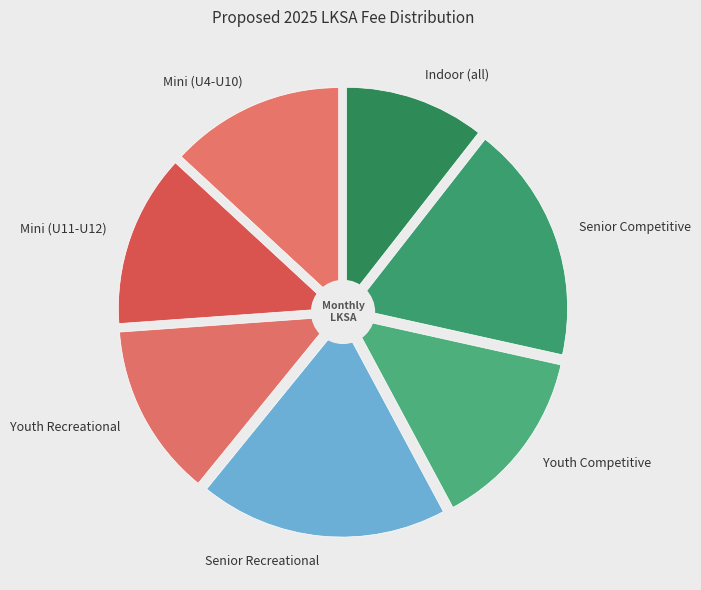

How many segments does this pie chart have?

7